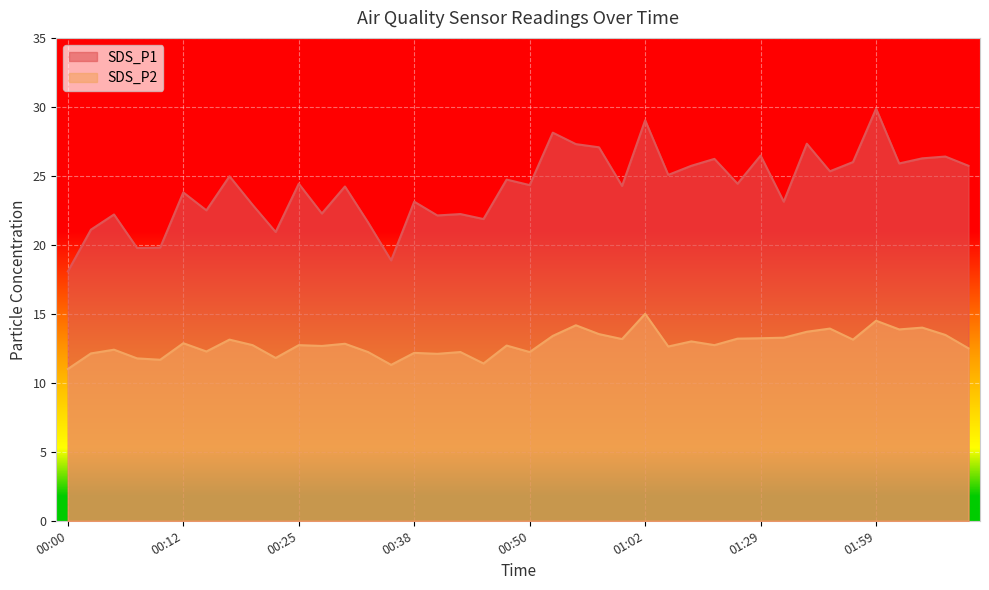

What is the sum of the SDS_P1 values at 00:35 and 01:08?

44.6